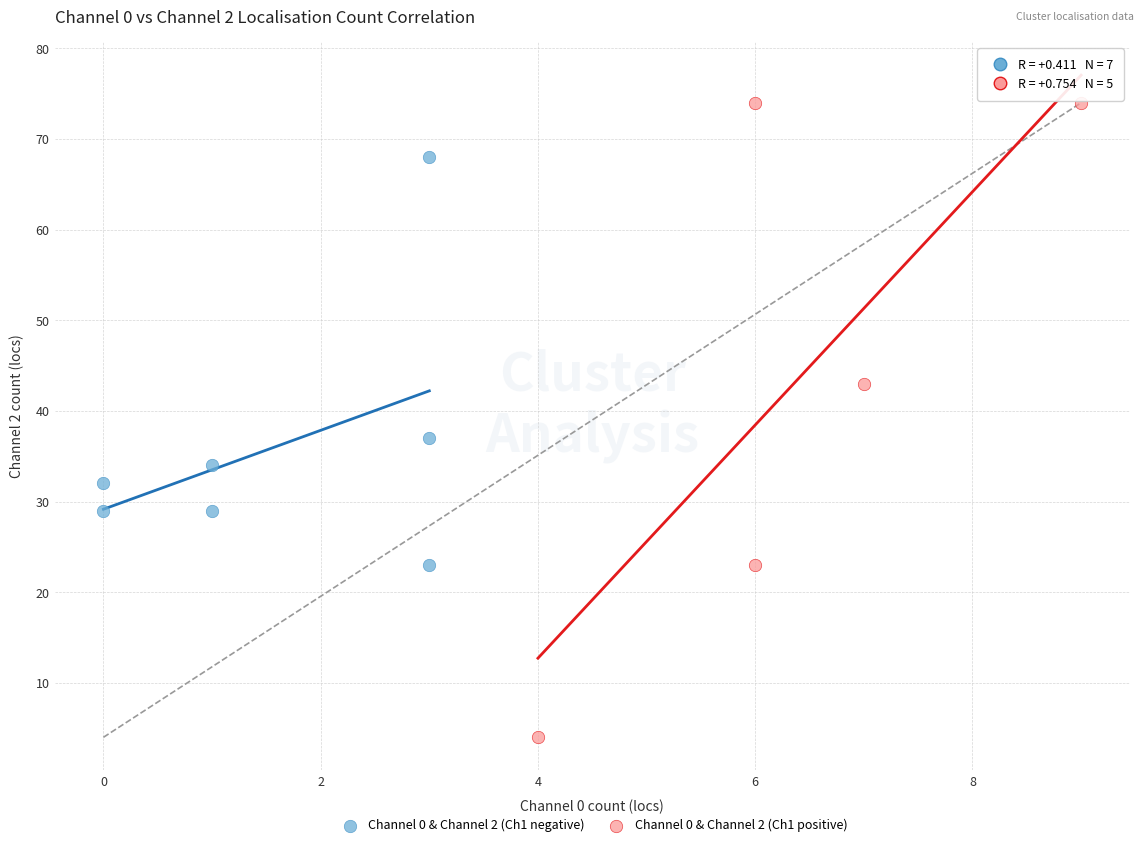

Which series reaches the maximum Y coordinate?

Channel 0 & Channel 2 (Ch1 positive)